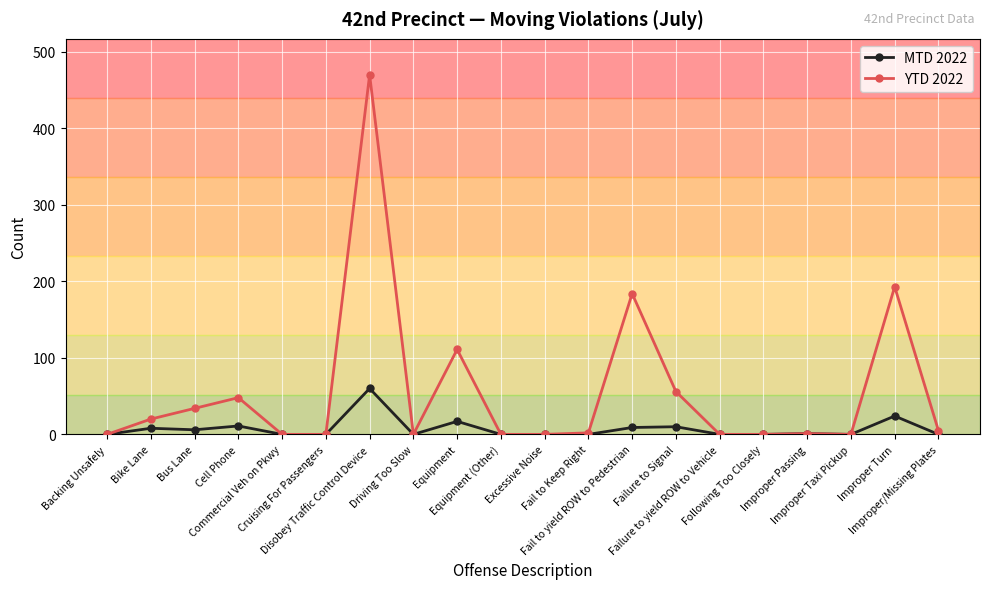

What is the sum of all YTD 2022 values?

1124